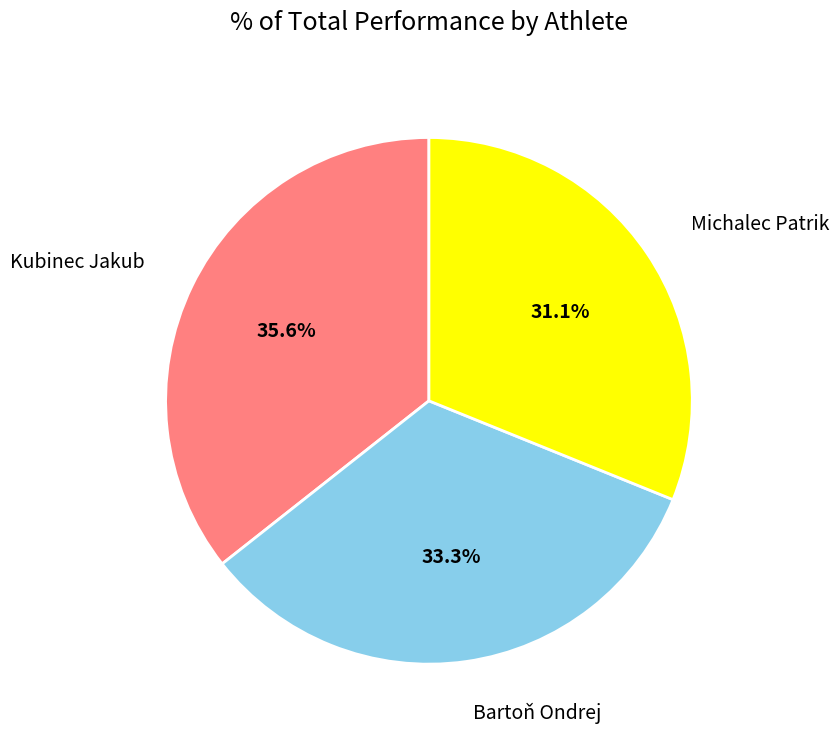

How many segments does this pie chart have?

3